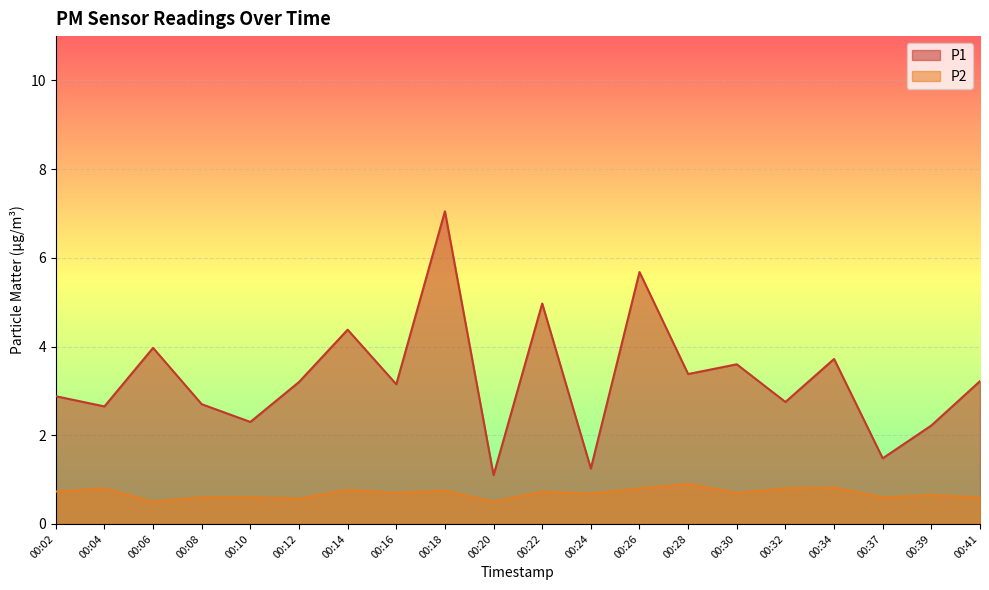

Which series has the largest total across all categories?

P1